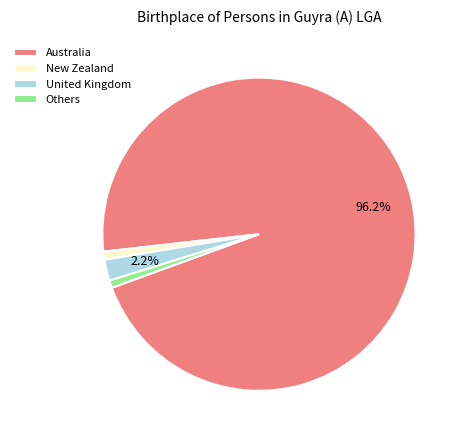

True or false: New Zealand accounts for 7% of the total.

False